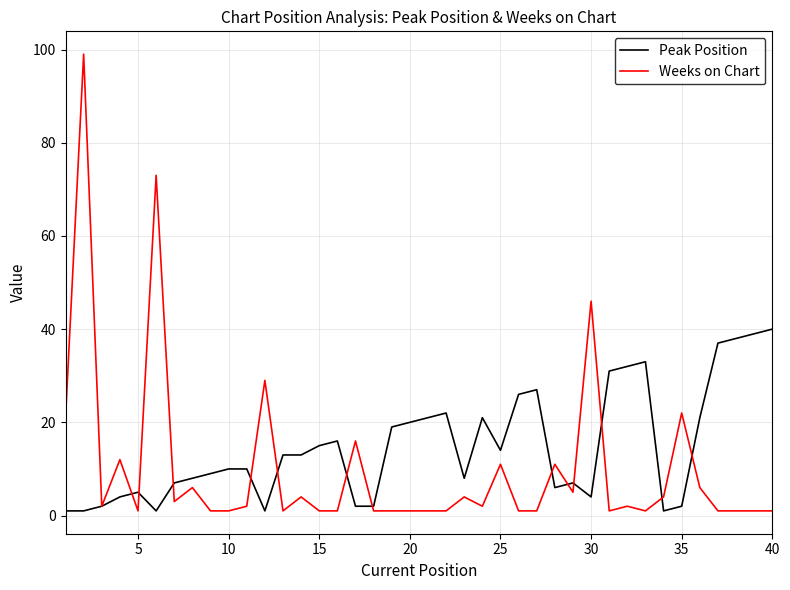

What is the greatest value displayed?

99